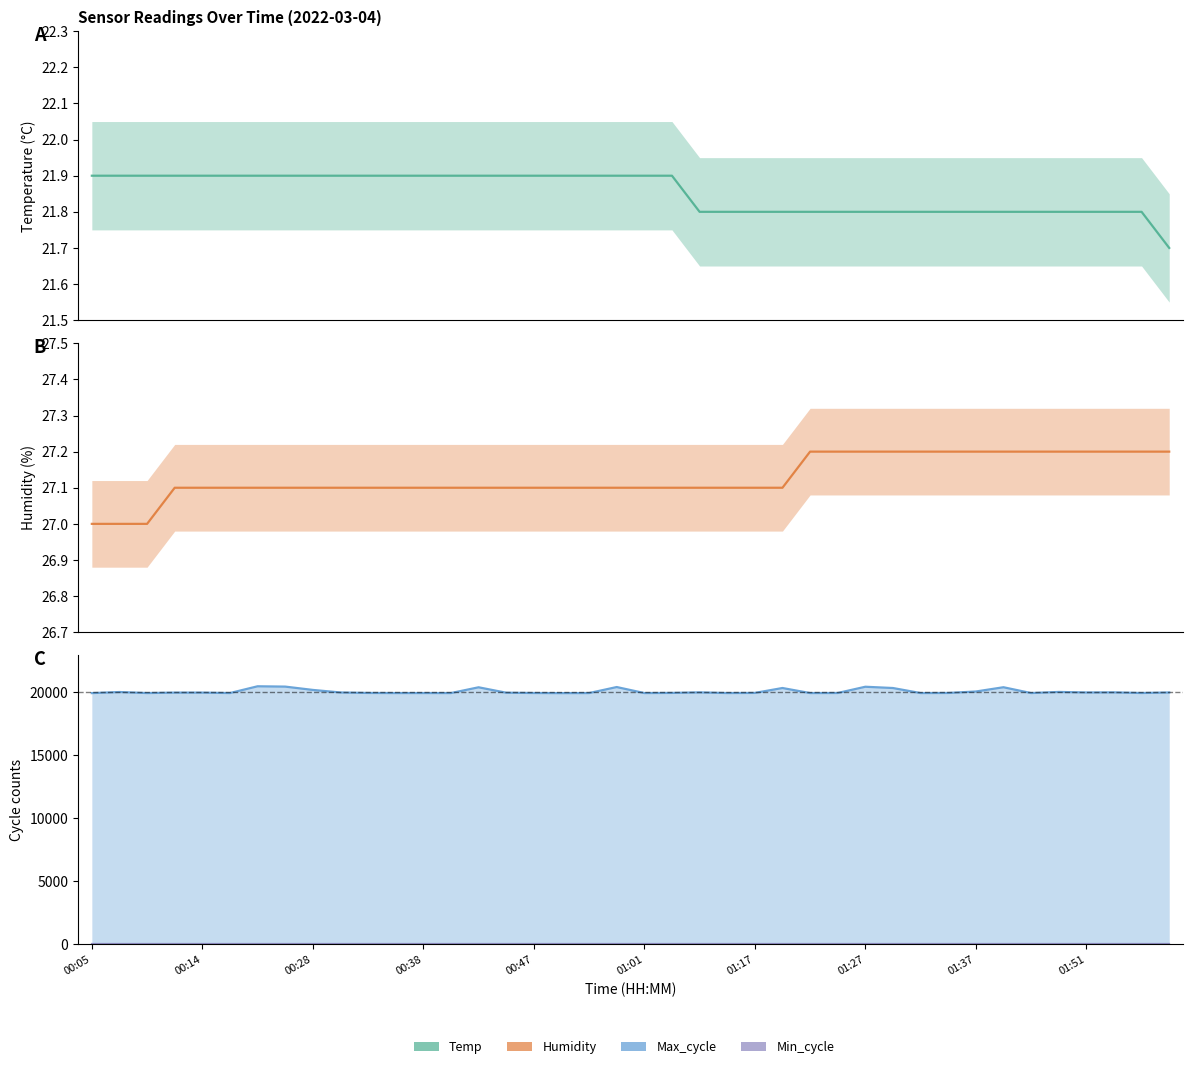

How many lines are shown in the chart?

4